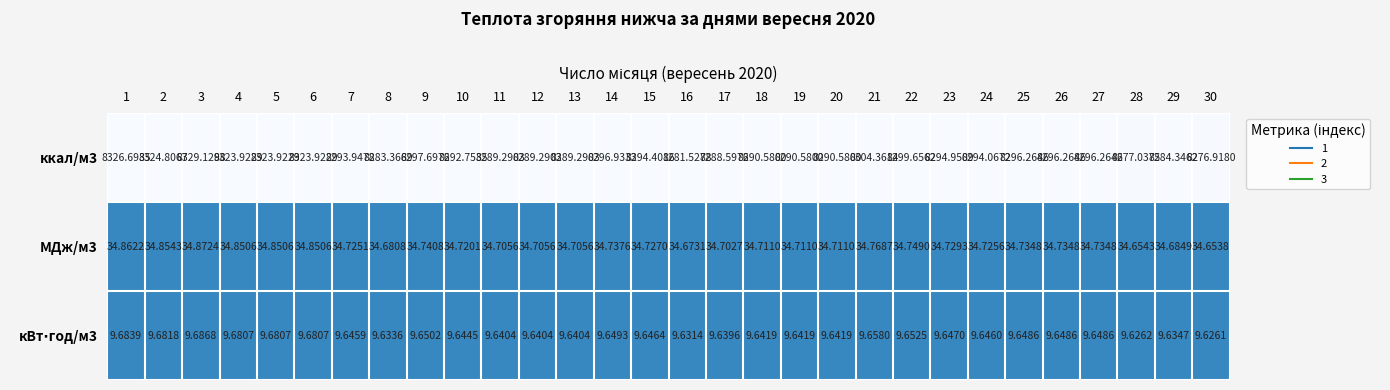

Is the value of МДж/м3 at 4 greater than the value of ккал/м3 at 1?

No